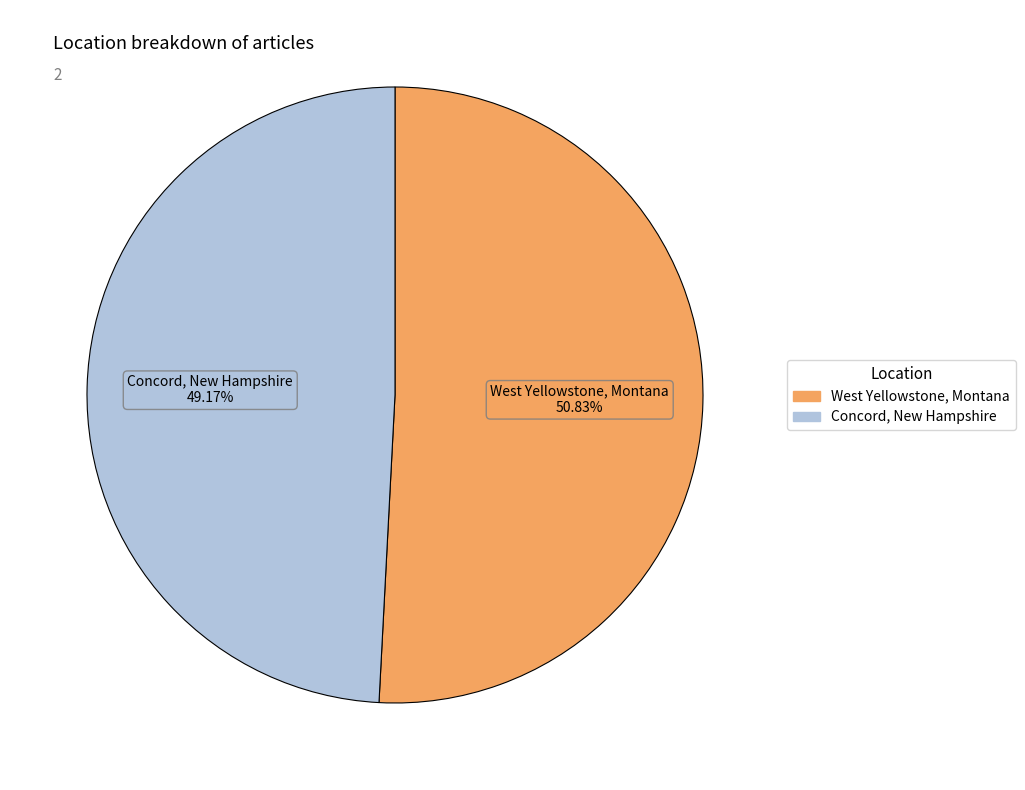

How many segments does this pie chart have?

2